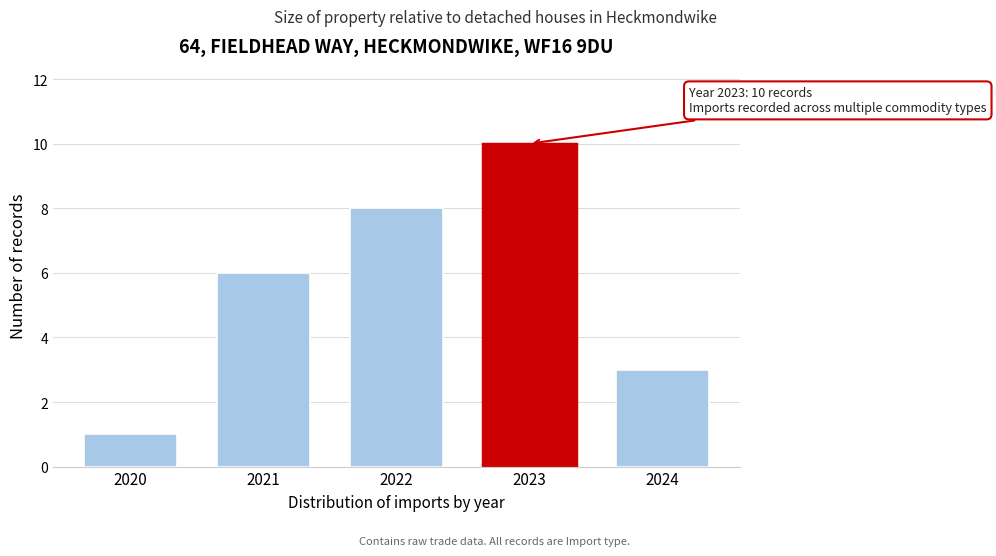

Reading right to left, what are all the values shown in this chart?

3	10	8	6	1